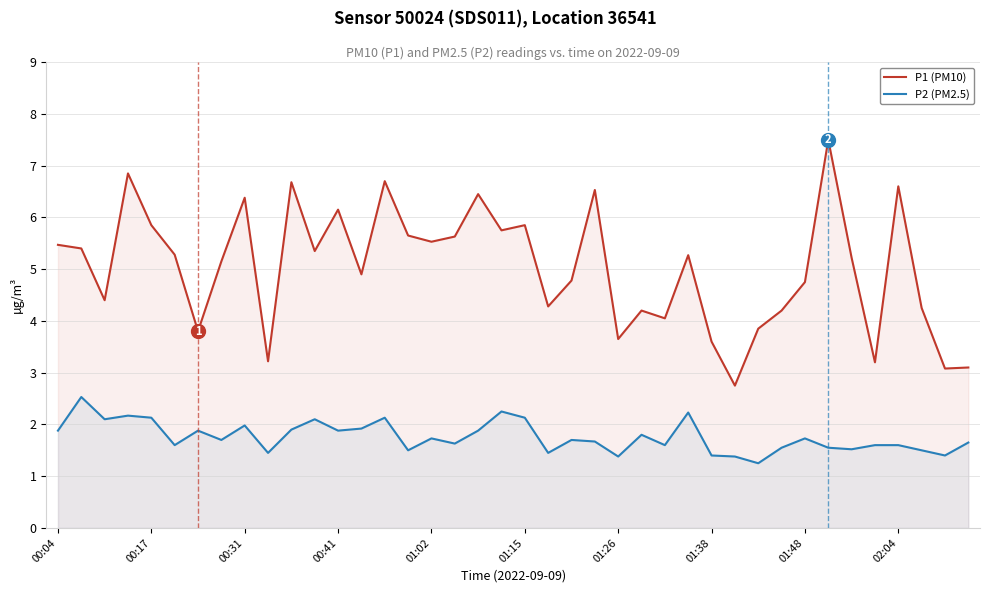

Where is P1 (PM10) nearest to the value 5?

13